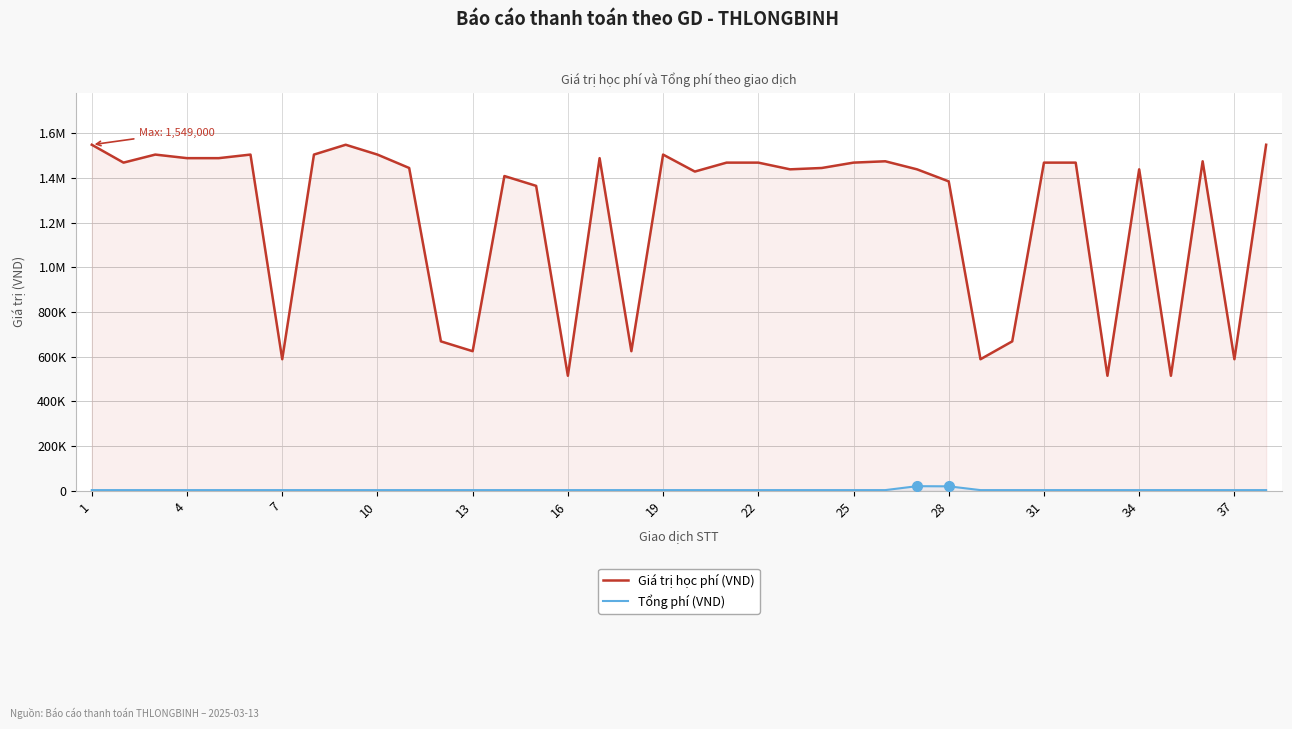

Read the Tổng phí (VND) value at 22.

3300